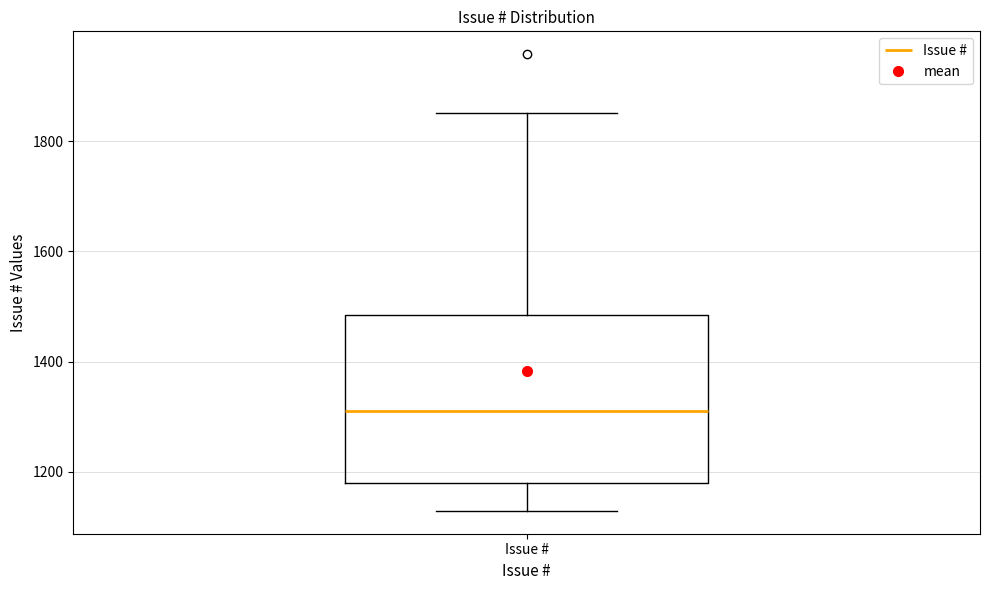

Where does the upper whisker of the box for Issue # end on the y-axis? The values are not printed on the chart, so give them approximately, as read against the axis.

1860